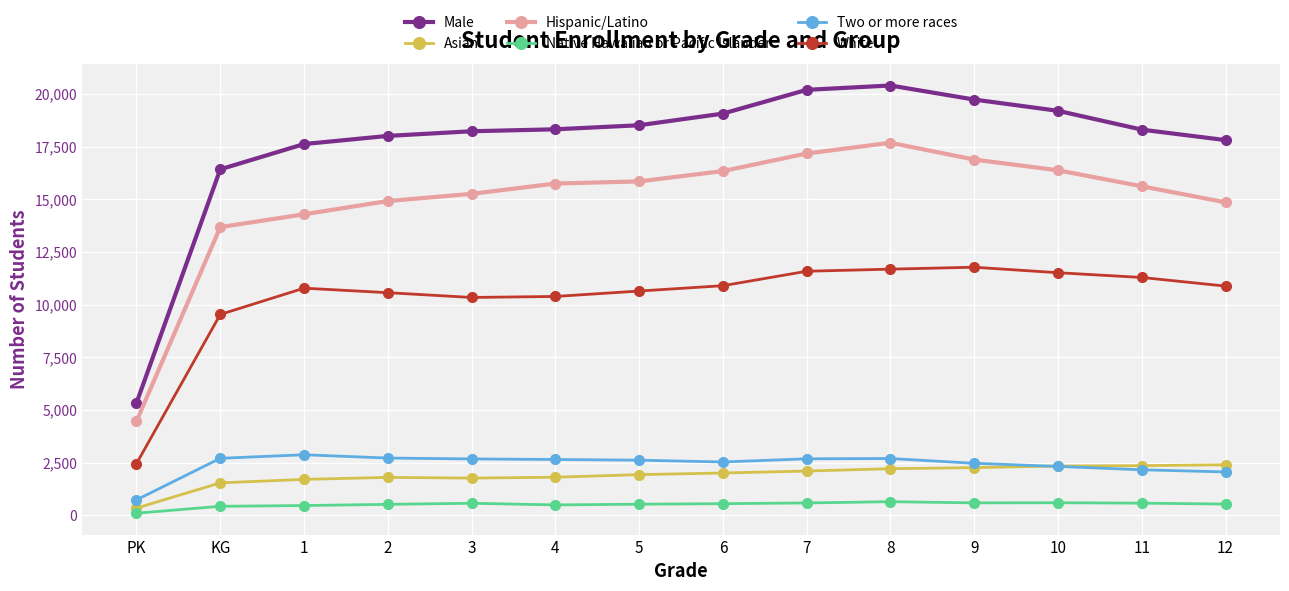

At how many categories does at least one series exceed 6288?

13